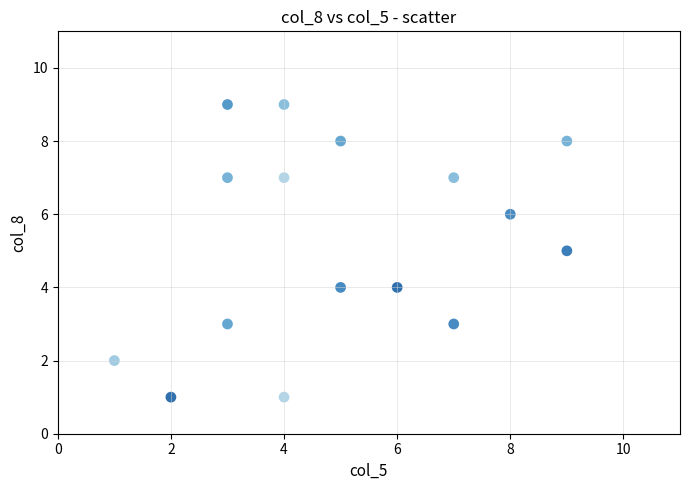

What is the range of X values (max minus min)?

8